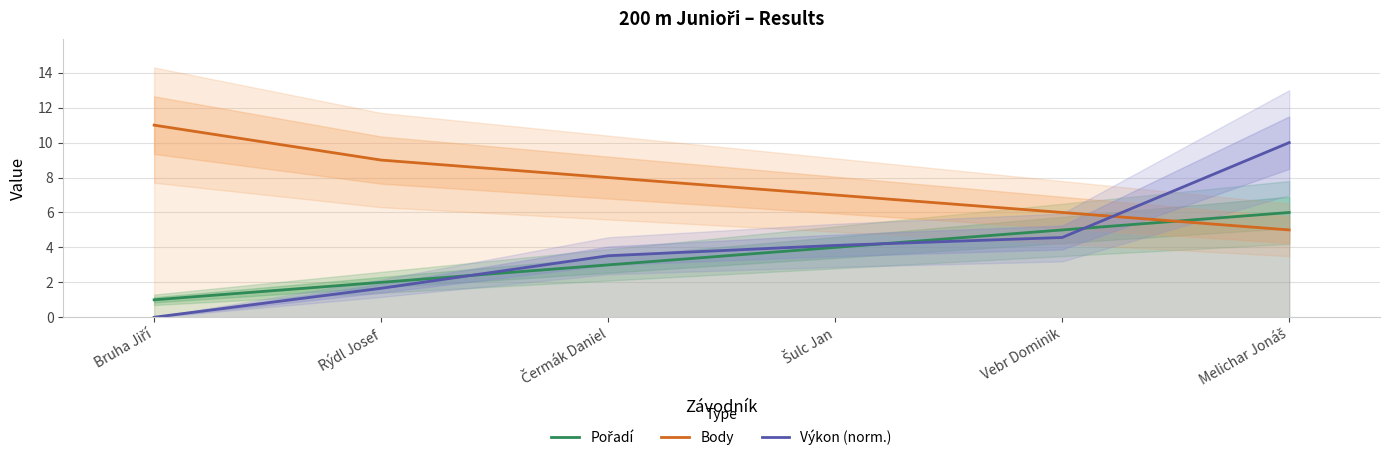

At Šulc Jan, list the series in order from largest to smallest.

Body, Výkon (norm.), Pořadí